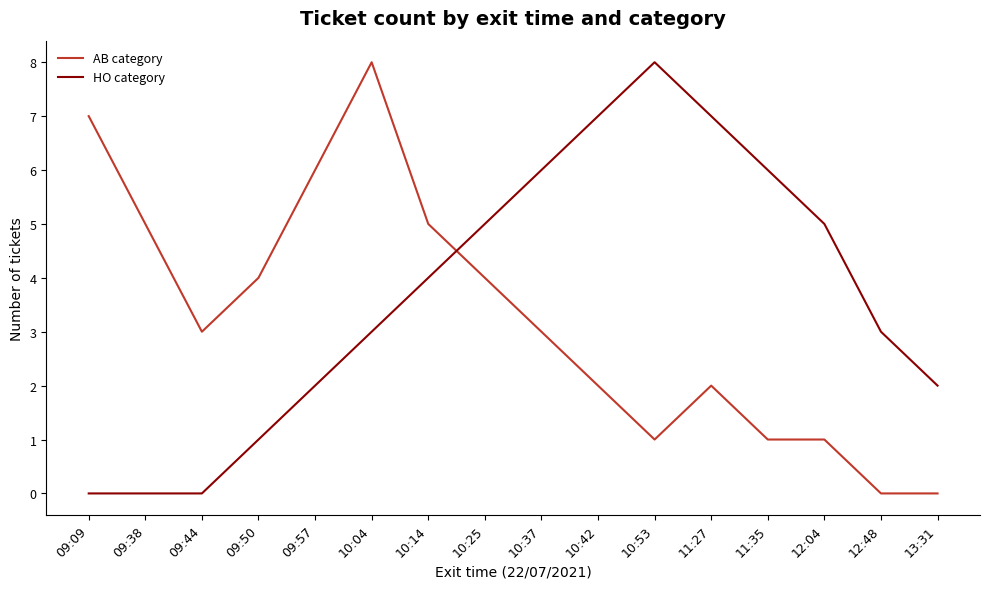

The AB category series shows 2 at 10:25. True or false?

False